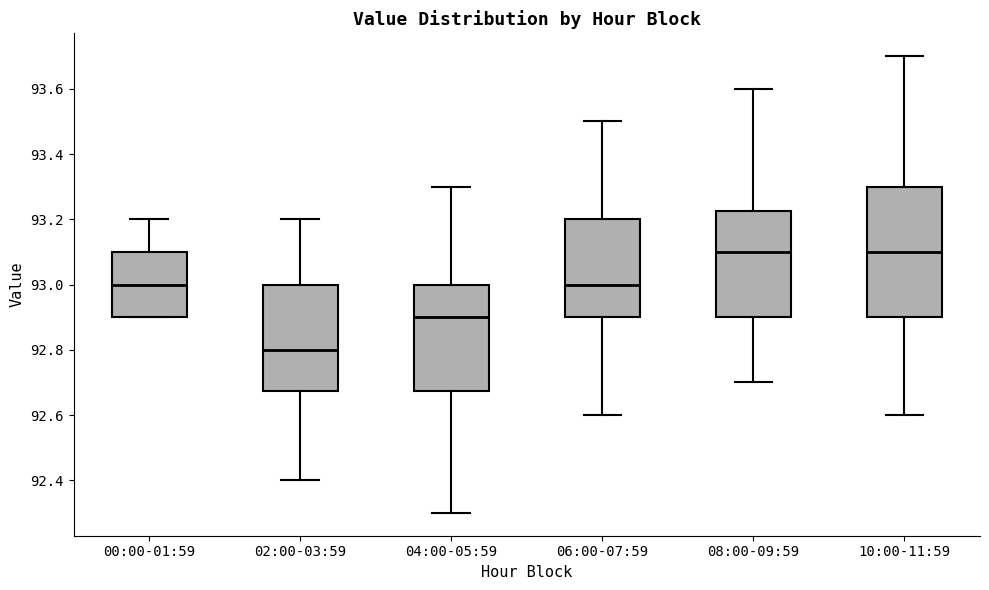

Reading left to right, read every box against the y-axis: the position of its median line, the range the box covers, and the ends of its whiskers. The values are not printed on the chart, so give them approximately, as read against the axis.

00:00-01:59: median 93.00, box 92.90 to 93.10, whiskers 92.90 to 93.20
02:00-03:59: median 92.80, box 92.68 to 93.00, whiskers 92.40 to 93.20
04:00-05:59: median 92.90, box 92.68 to 93.00, whiskers 92.30 to 93.30
06:00-07:59: median 93.00, box 92.90 to 93.20, whiskers 92.60 to 93.50
08:00-09:59: median 93.10, box 92.90 to 93.22, whiskers 92.70 to 93.60
10:00-11:59: median 93.10, box 92.90 to 93.30, whiskers 92.60 to 93.70